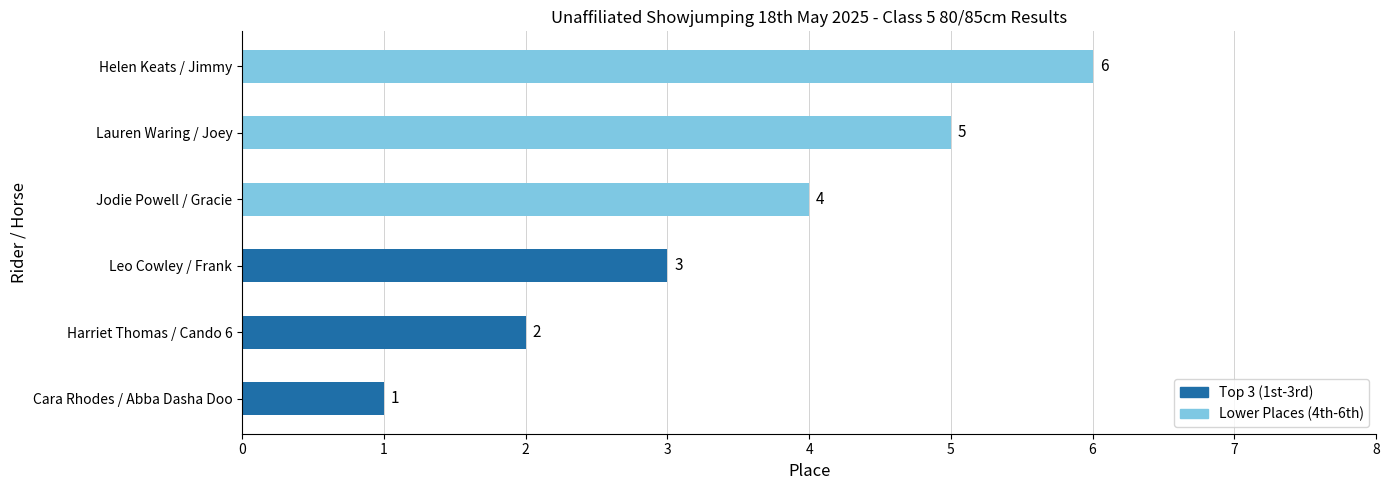

Count the number of data series in this chart.

1